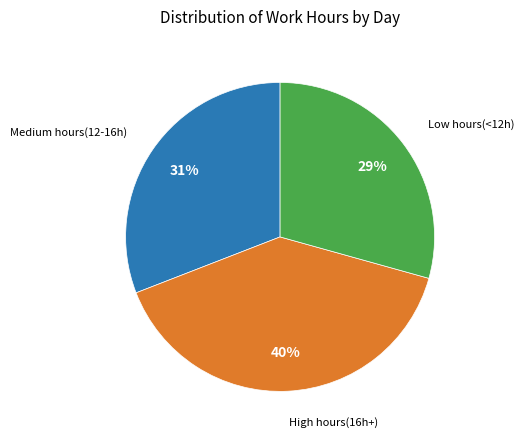

Does any single category account for the majority?

No